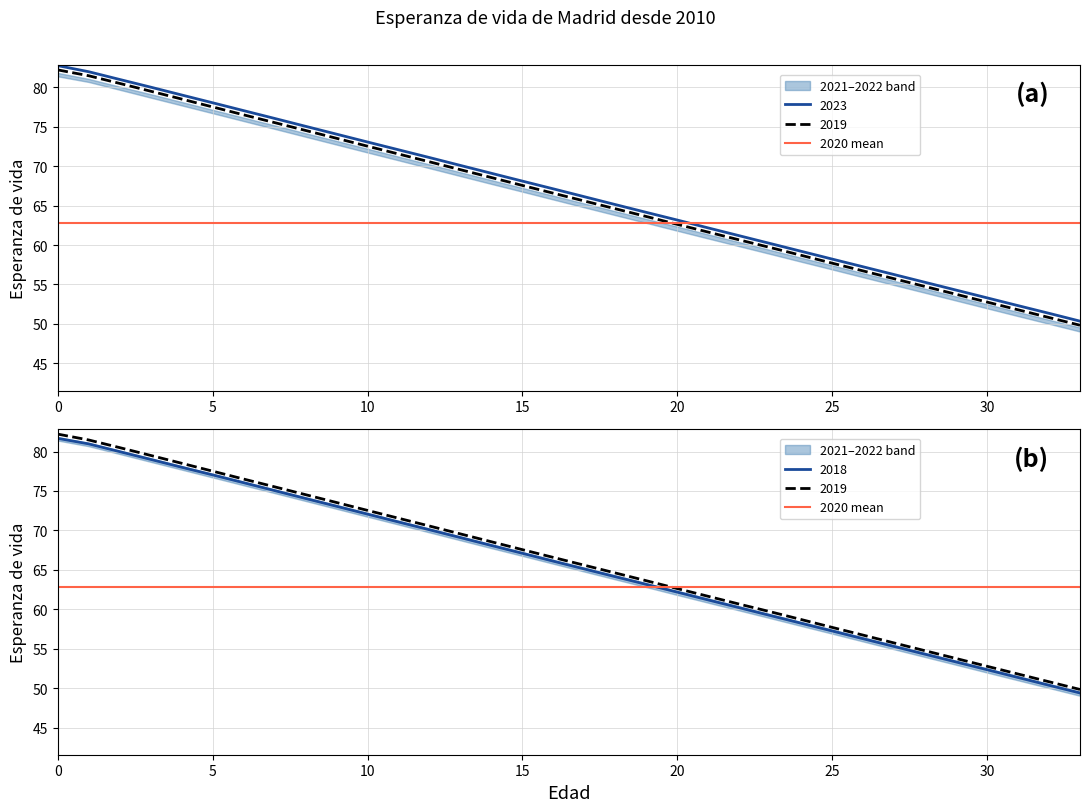

What is the difference between the 2022 values at 1 and 26?

24.7